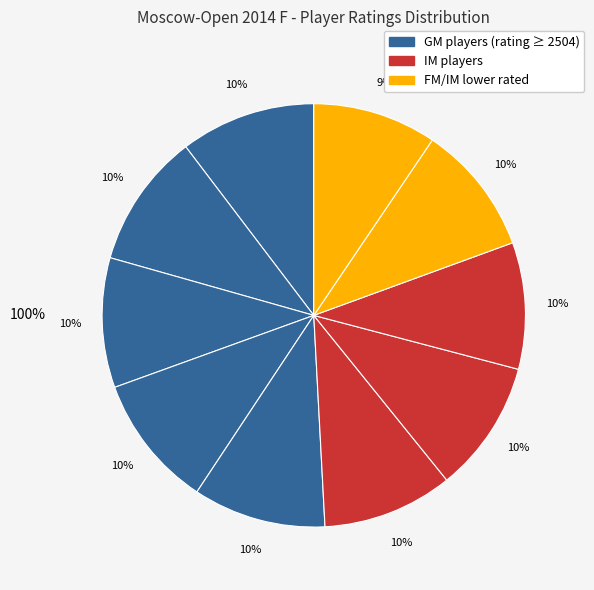

To the nearest percent, what is the difference between the largest and smallest slice percentages?

1%